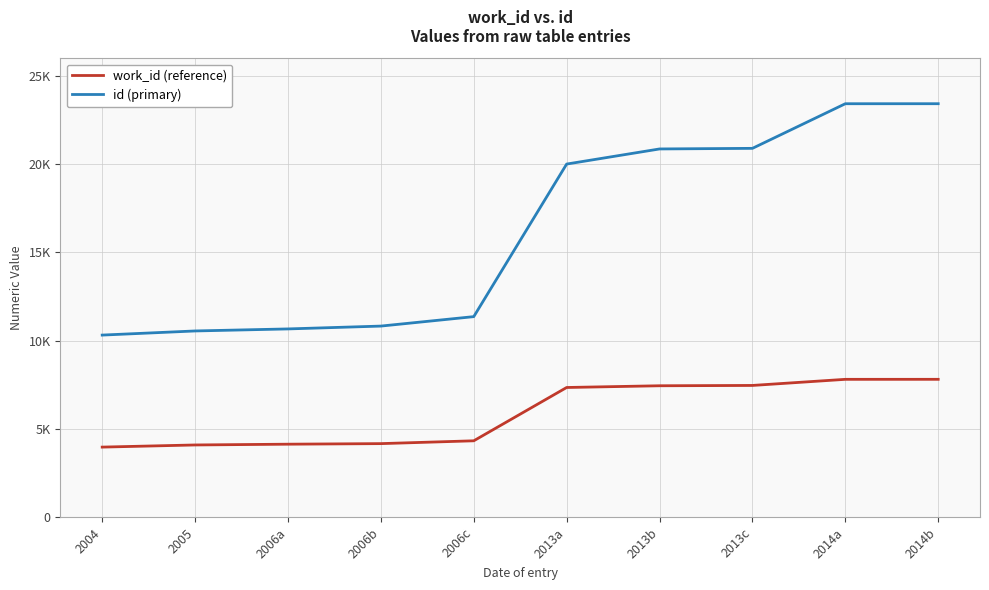

True or false: work_id (reference) and id (primary) intersect in this chart.

False